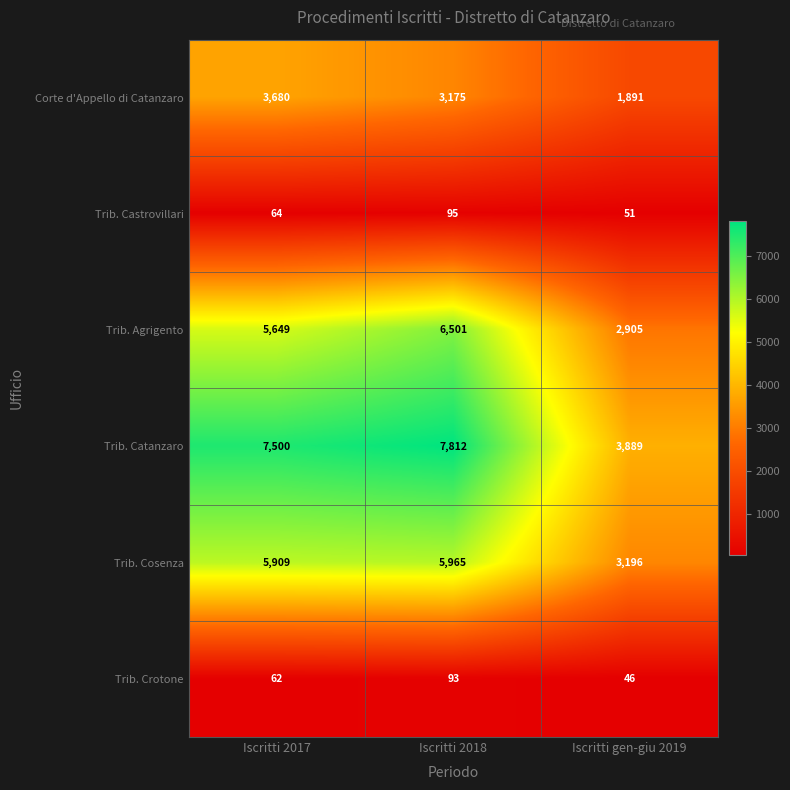

Is it true that Corte d'Appello di Catanzaro equals 809 at Iscritti gen-giu 2019?

False